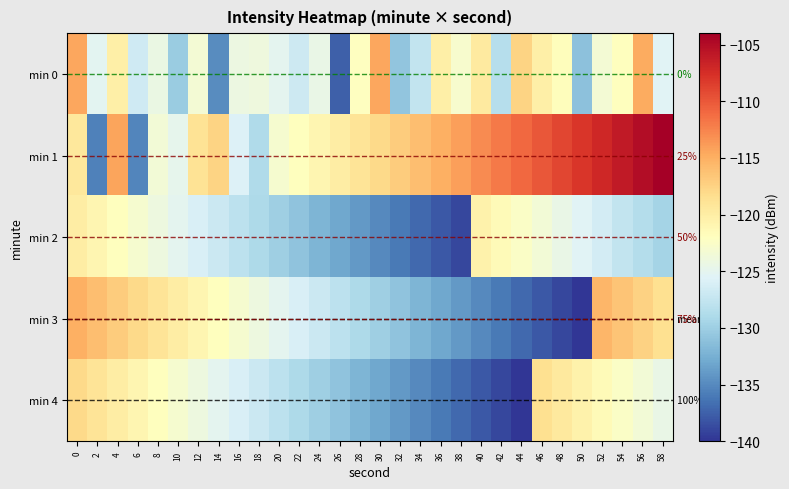

Which category has the highest value across all series?

58